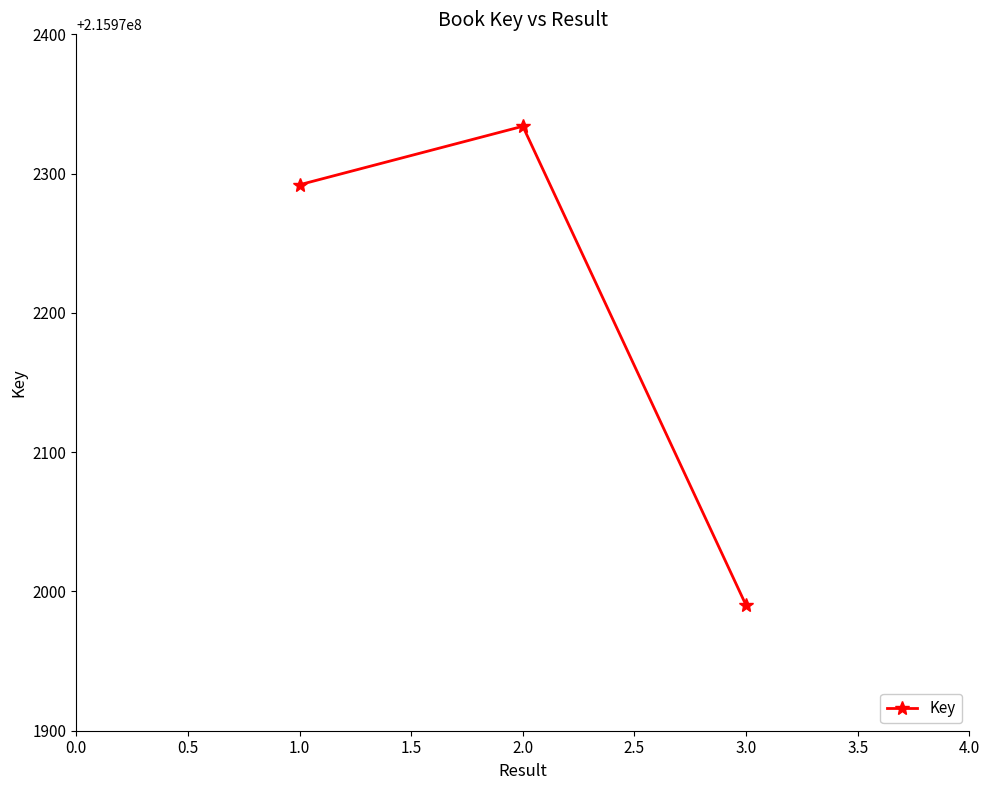

At which category does the chart reach its minimum across all series?

3.0